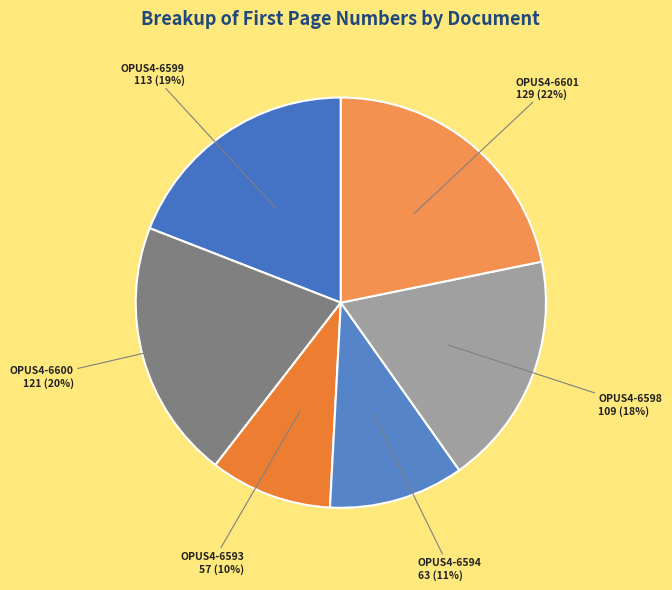

How many segments does this pie chart have?

6